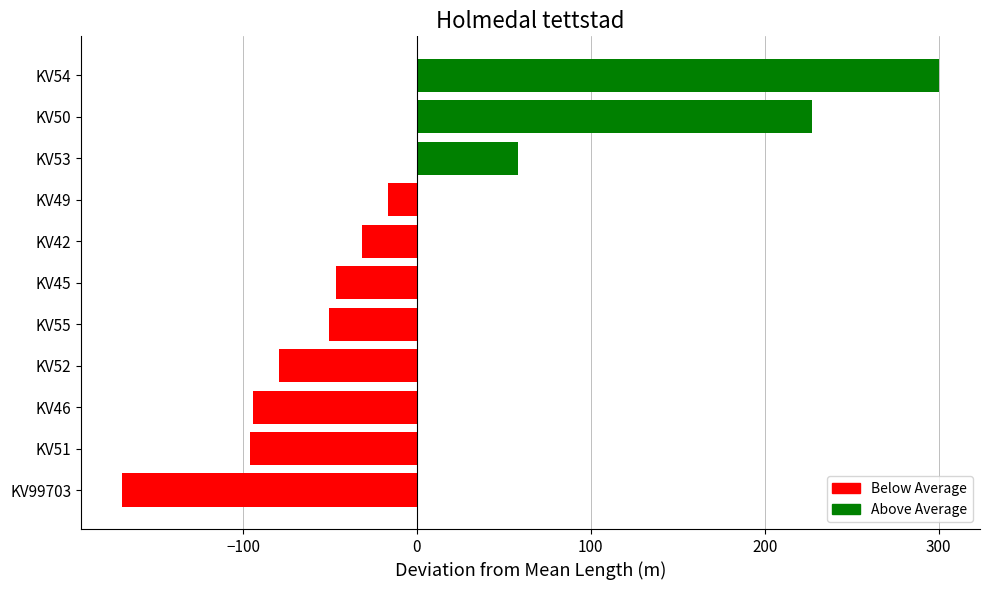

Which category has the lowest value across all series?

KV99703